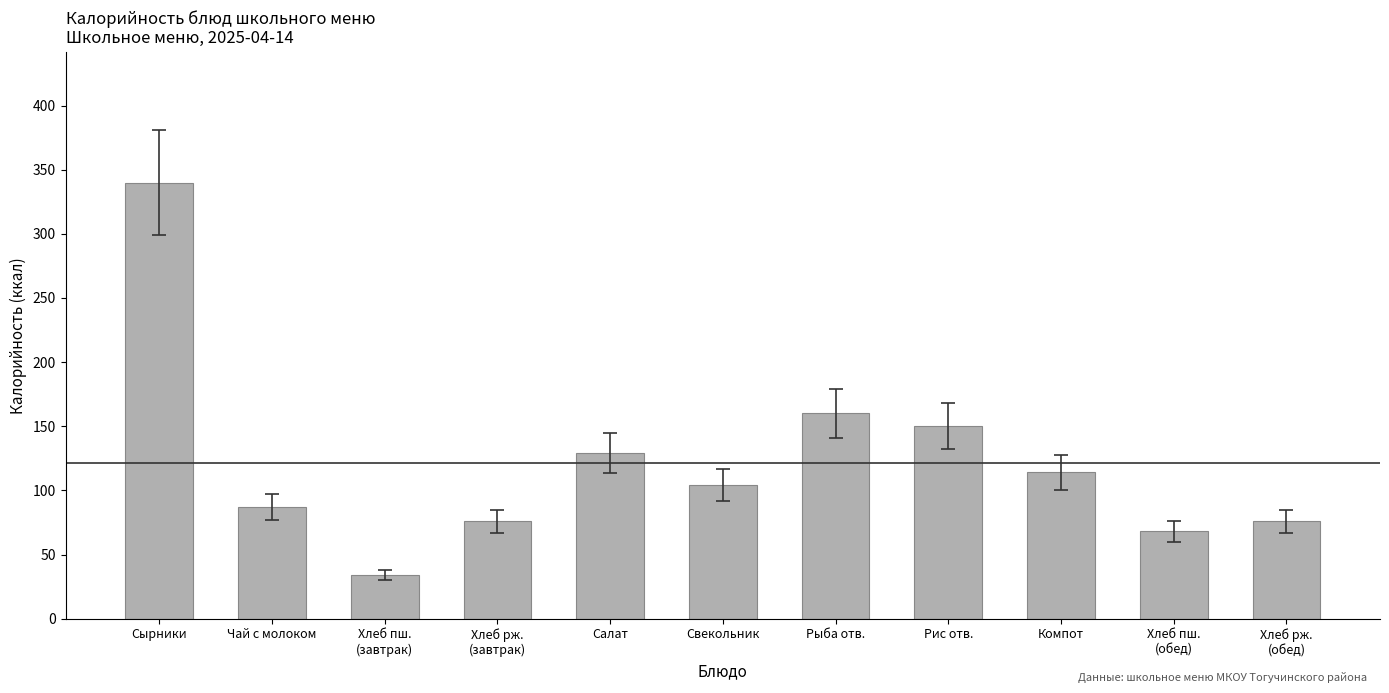

What is the ratio of the value at Хлеб рж.
(обед) to the value at Рис отв.?

0.5